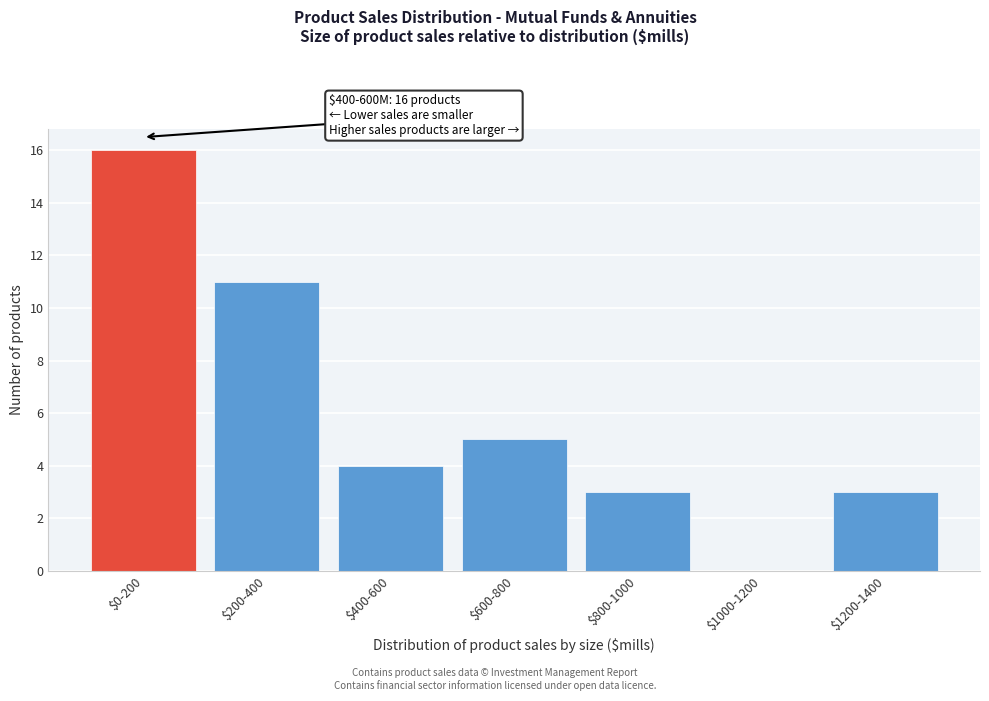

What is the greatest value displayed?

16